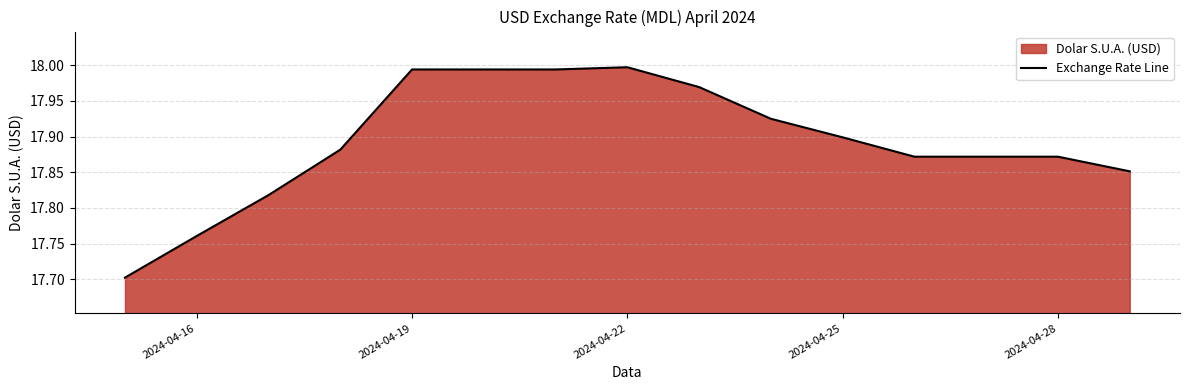

What is the smallest value displayed?

17.7